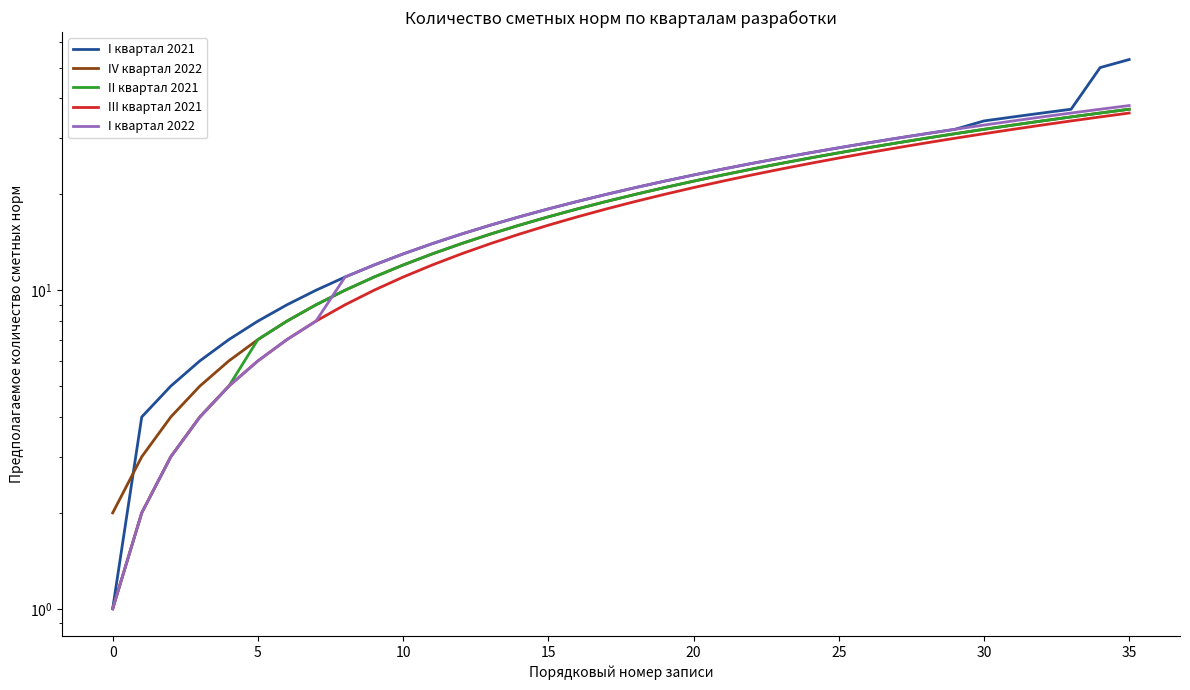

What is the difference between the maximum and minimum values in the III квартал 2021 series?

35